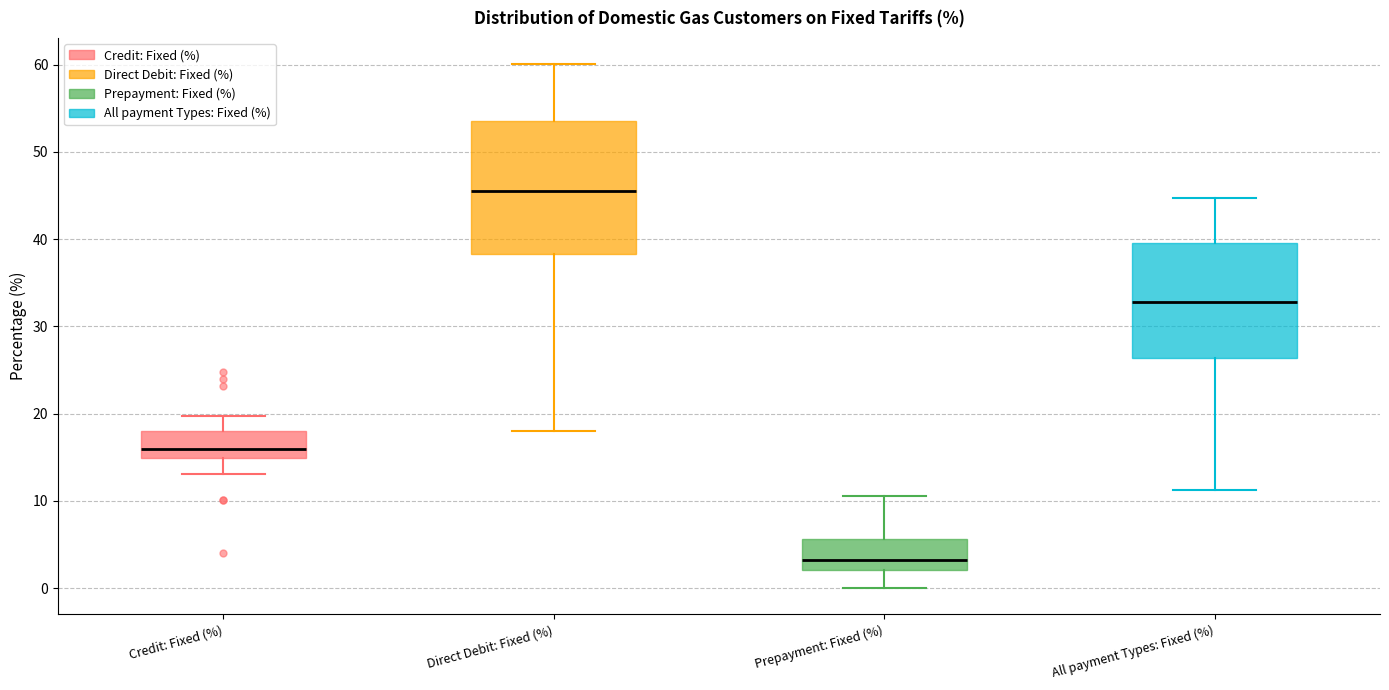

Which box has the highest median line?

Direct Debit: Fixed (%)